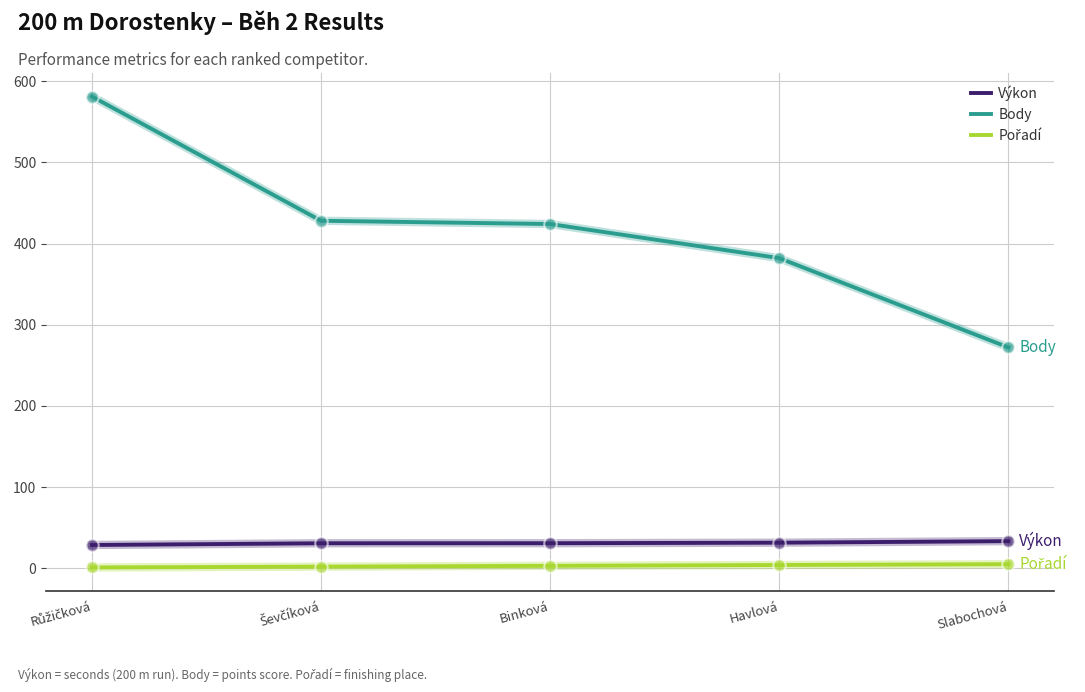

Between Binková and Slabochová, which series saw the biggest shift?

Body